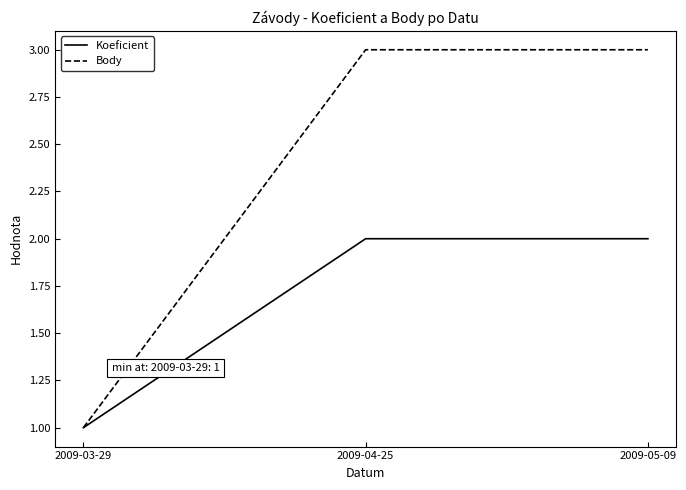

Read the Body value at 2009-04-25.

3